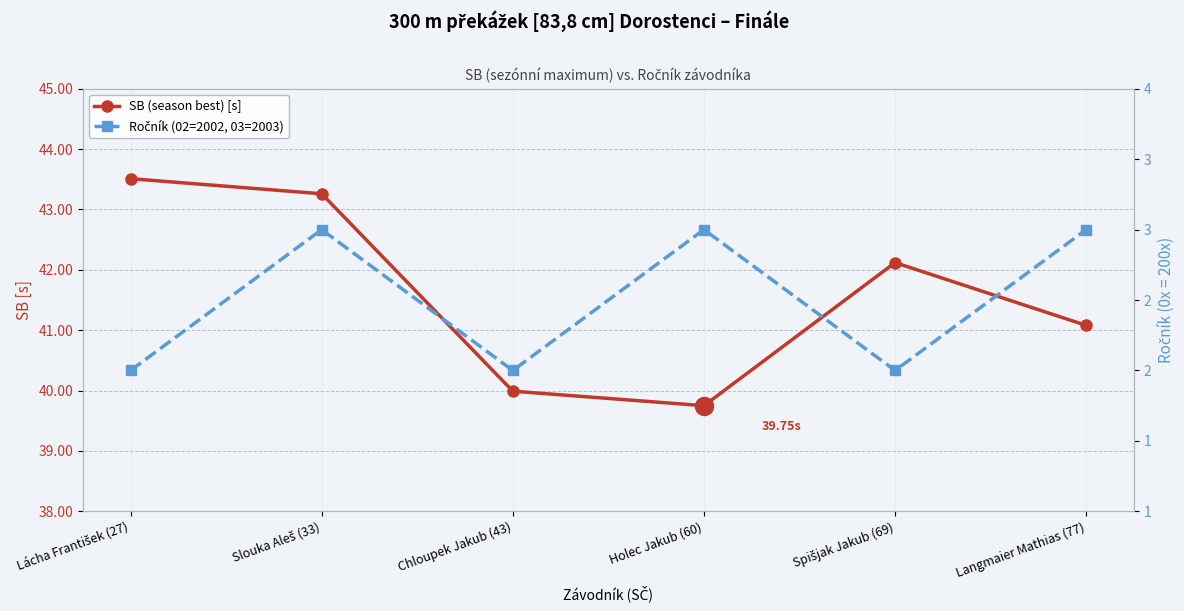

Reading left to right, what are all the values shown in this chart?

SB (season best) [s]: Lácha František (27)=43.5	Slouka Aleš (33)=43.3	Chloupek Jakub (43)=40.0	Holec Jakub (60)=39.8	Spišjak Jakub (69)=42.1	Langmaier Mathias (77)=41.1
Ročník (02=2002, 03=2003): Lácha František (27)=2.0	Slouka Aleš (33)=3.0	Chloupek Jakub (43)=2.0	Holec Jakub (60)=3.0	Spišjak Jakub (69)=2.0	Langmaier Mathias (77)=3.0